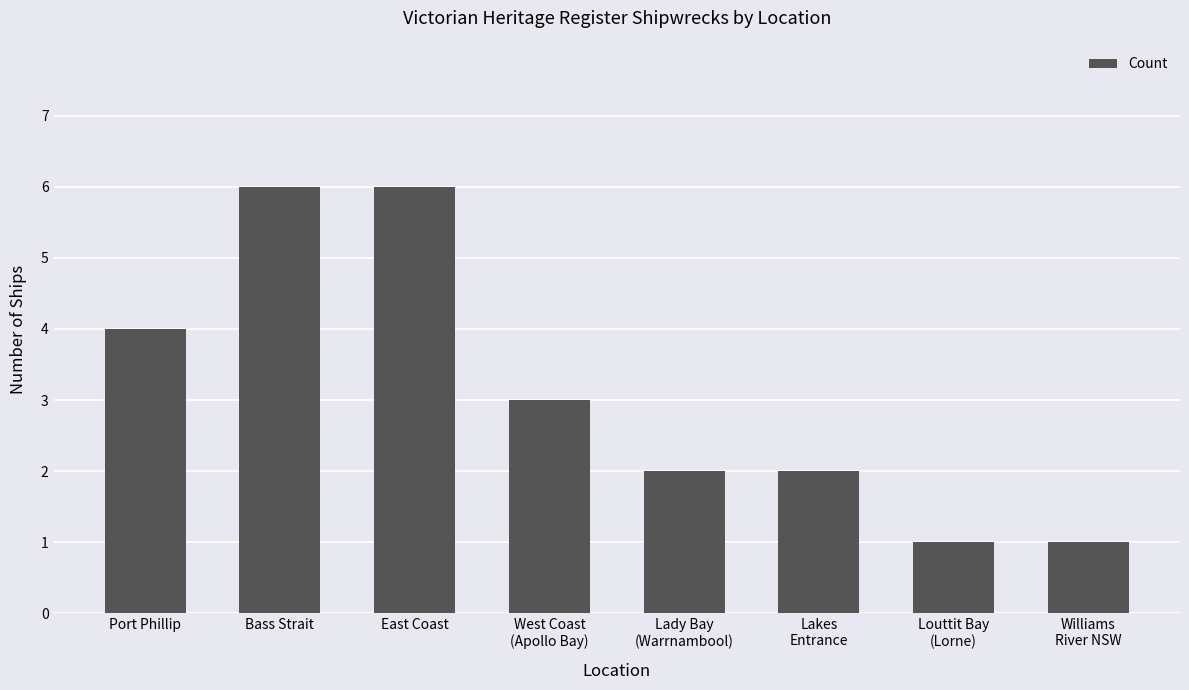

The chart shows a value of 2 at West Coast
(Apollo Bay). True or false?

False